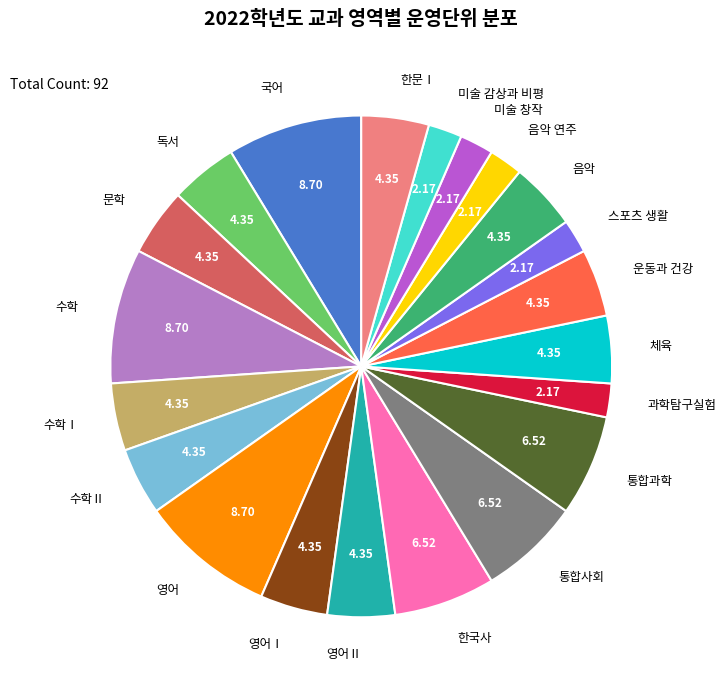

Do 문학 and 수학Ⅰ together represent more than half of the pie?

No